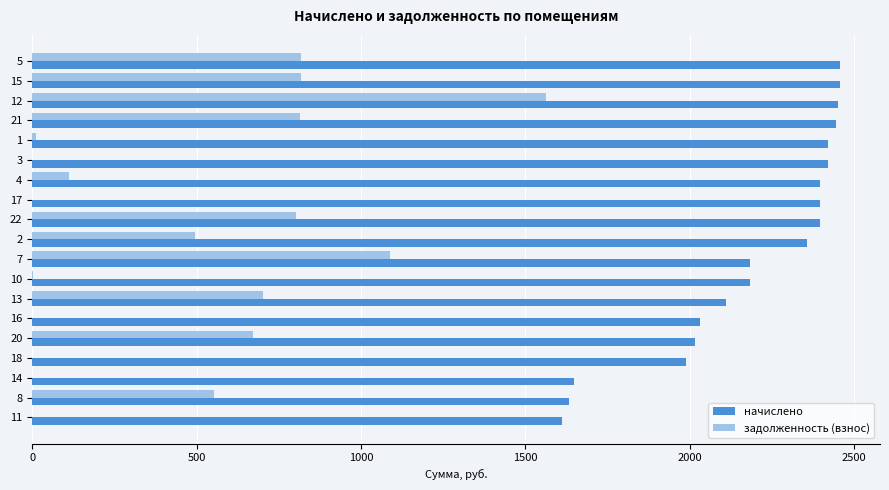

Count the number of categories in the chart.

19